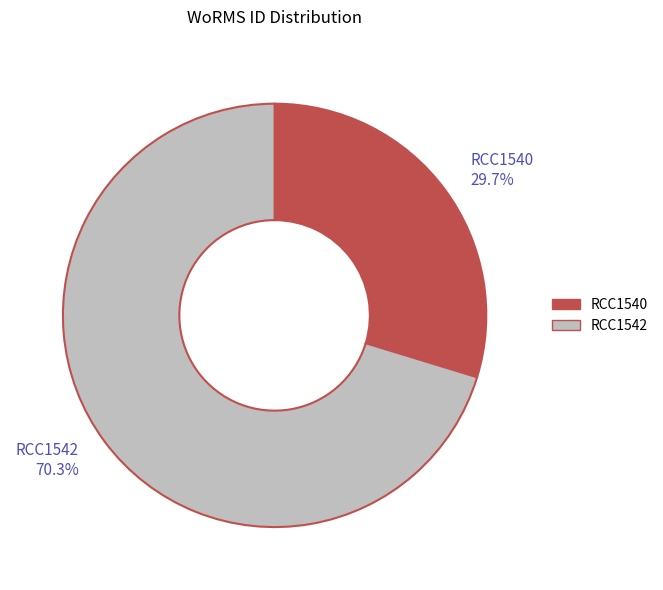

Which has a higher value, RCC1540 or RCC1542?

RCC1542